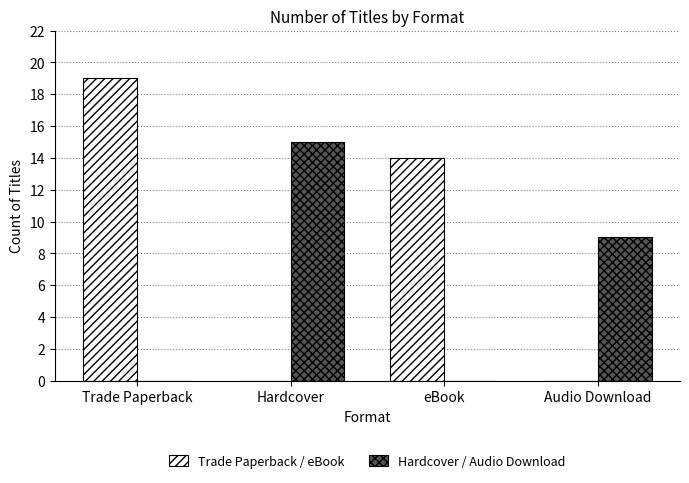

What is the sum of the Trade Paperback / eBook values at Audio Download and eBook?

14